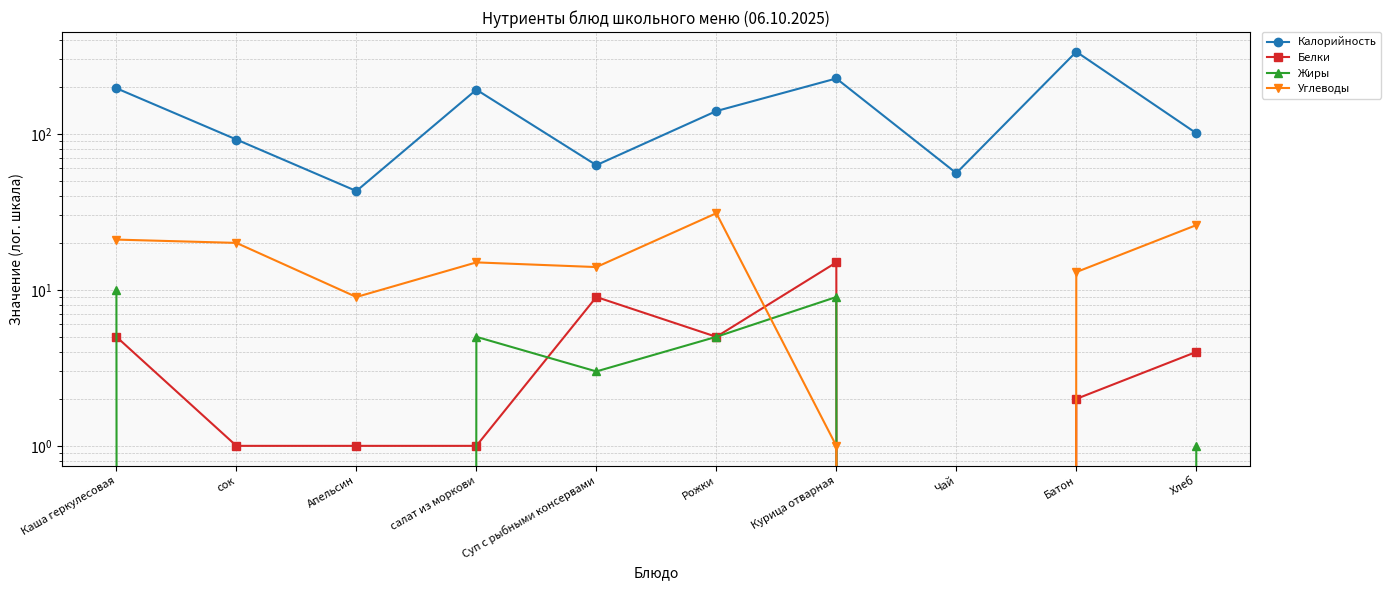

What is the label of the 4th point from the left?

салат из моркови